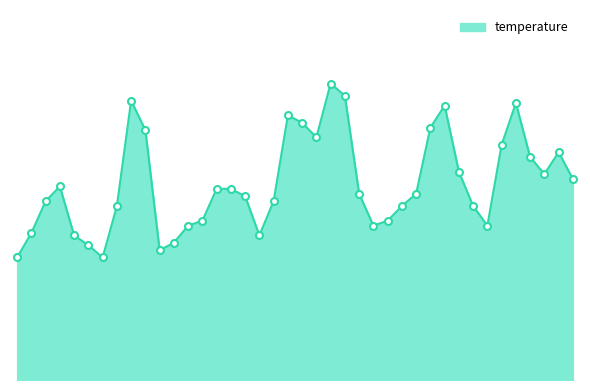

Does the chart have visible grid lines?

No